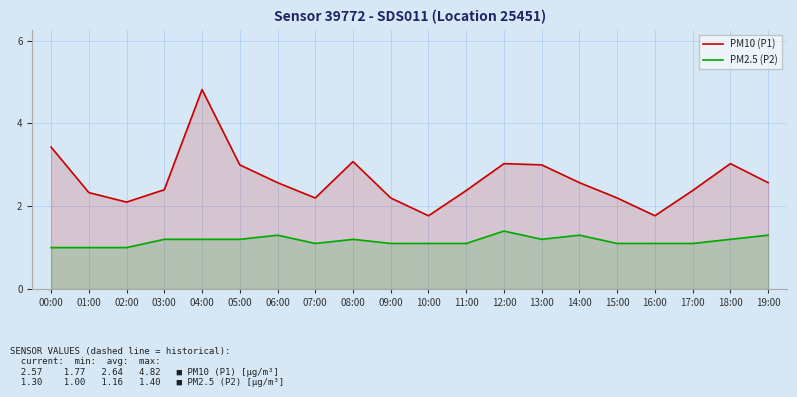

What is the total value across all series at 00:00?

4.4